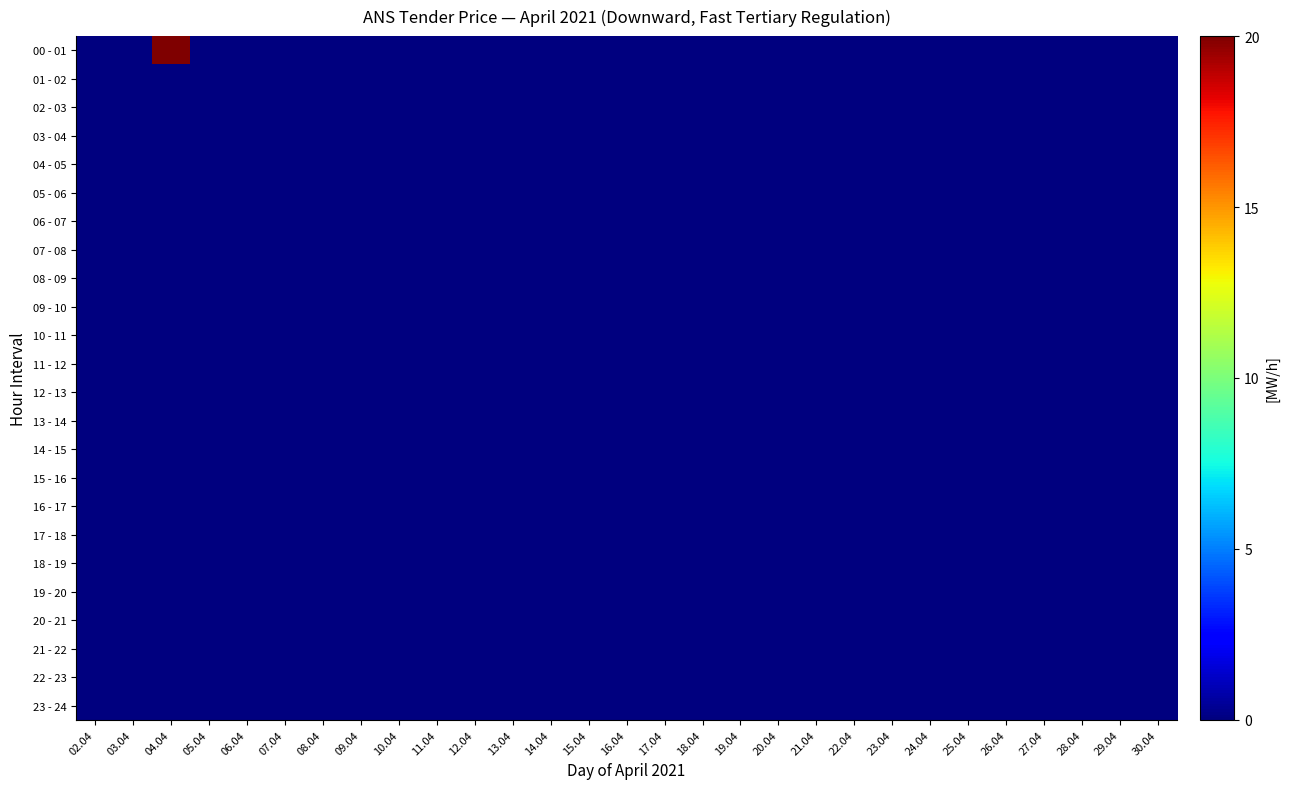

Which series has the widest spread of values?

00 - 01